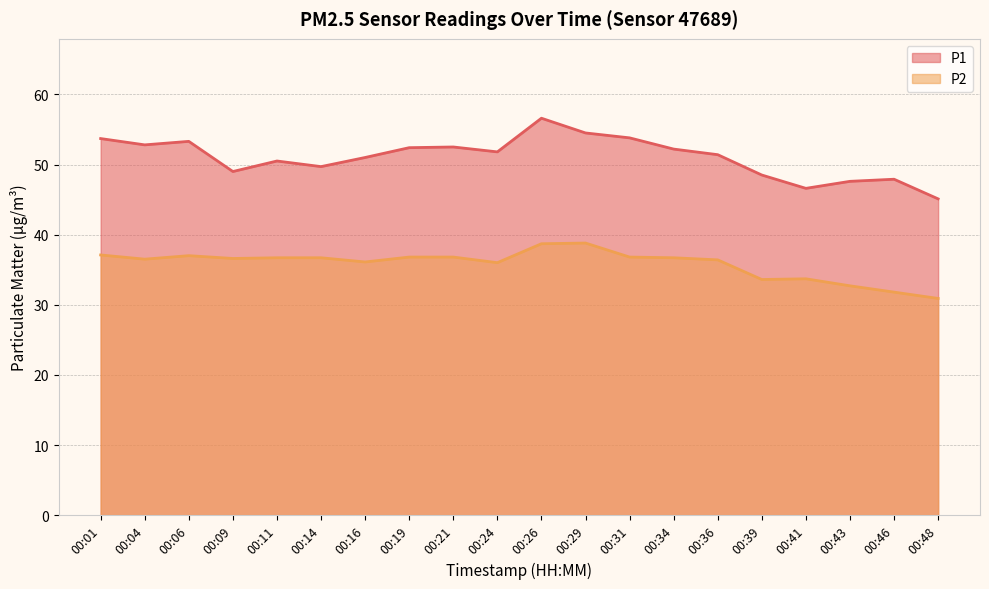

What is the value of the P2 point at the 16th from the left?

33.6